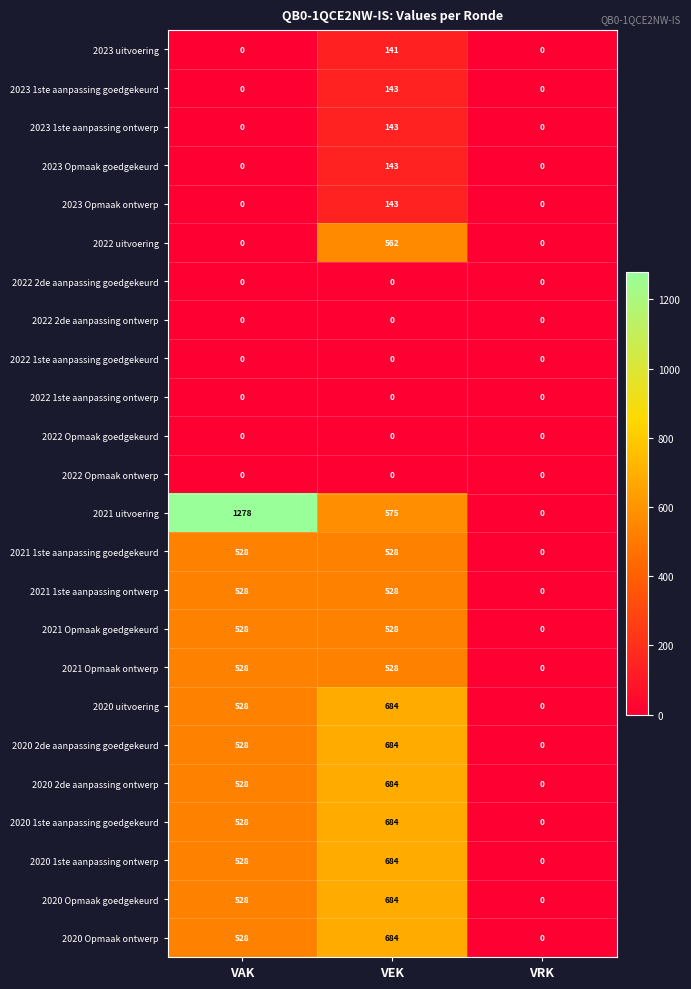

What is the difference between the 2021 Opmaak ontwerp values at VEK and VRK?

528